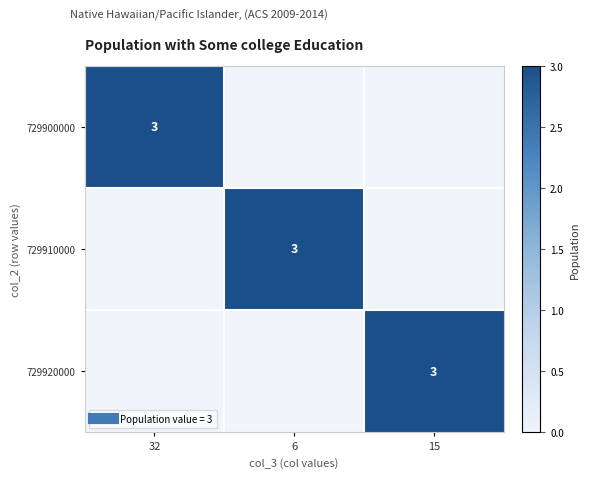

Which series has the largest range (max minus min)?

729900000